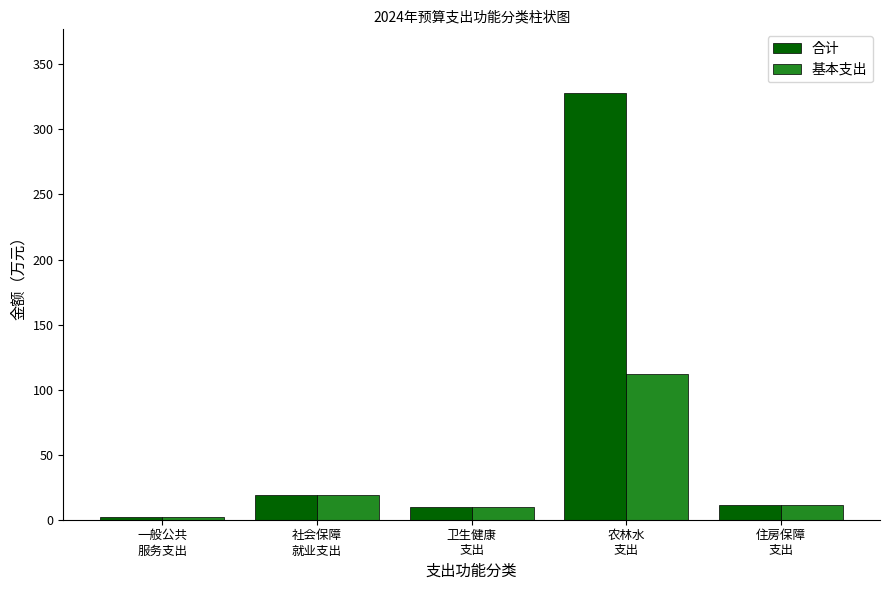

What is the label of the 2nd bar from the right?

农林水
支出